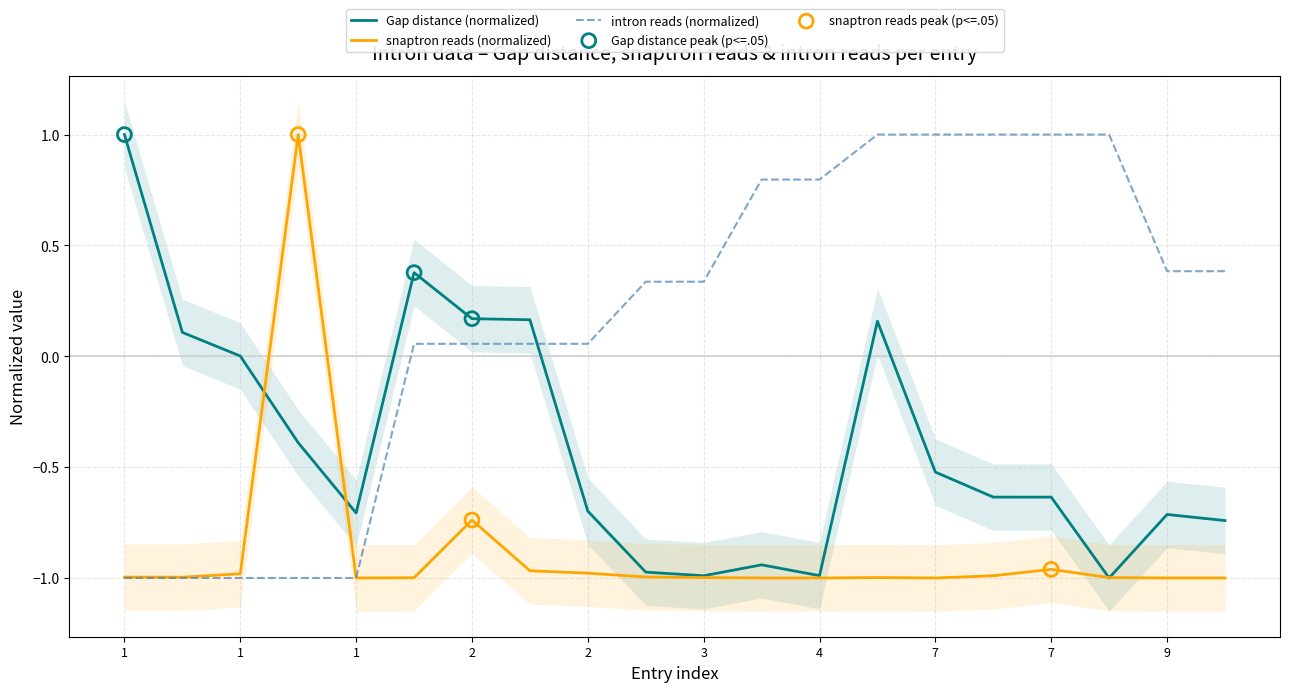

At which category is the sum across all series the highest?

7